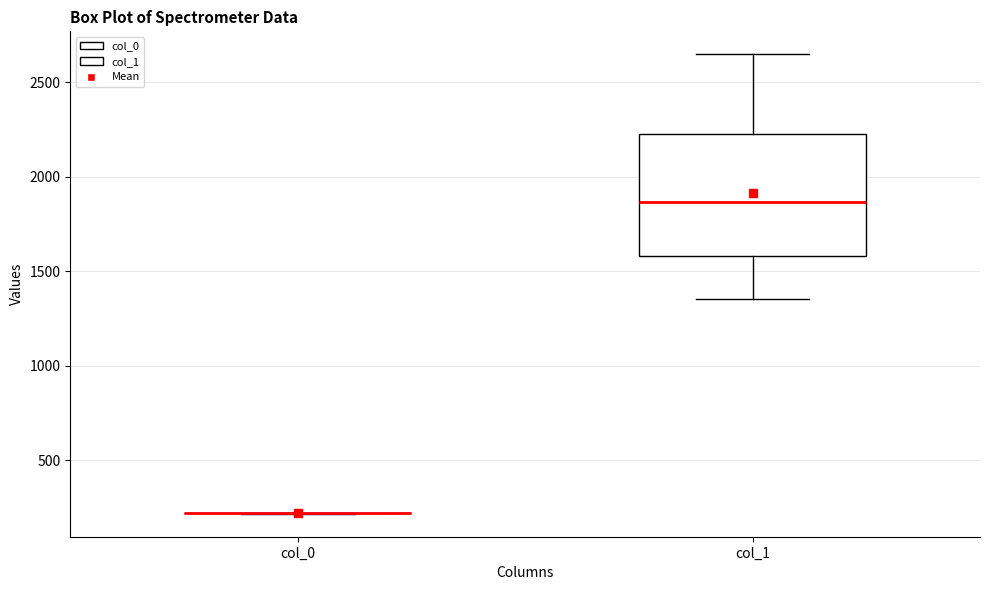

Reading left to right, read every box against the y-axis: the position of its median line, the range the box covers, and the ends of its whiskers. The values are not printed on the chart, so give them approximately, as read against the axis.

col_0: box collapsed to a line at 200, whiskers 200 to 200
col_1: median 1850, box 1600 to 2200, whiskers 1350 to 2650